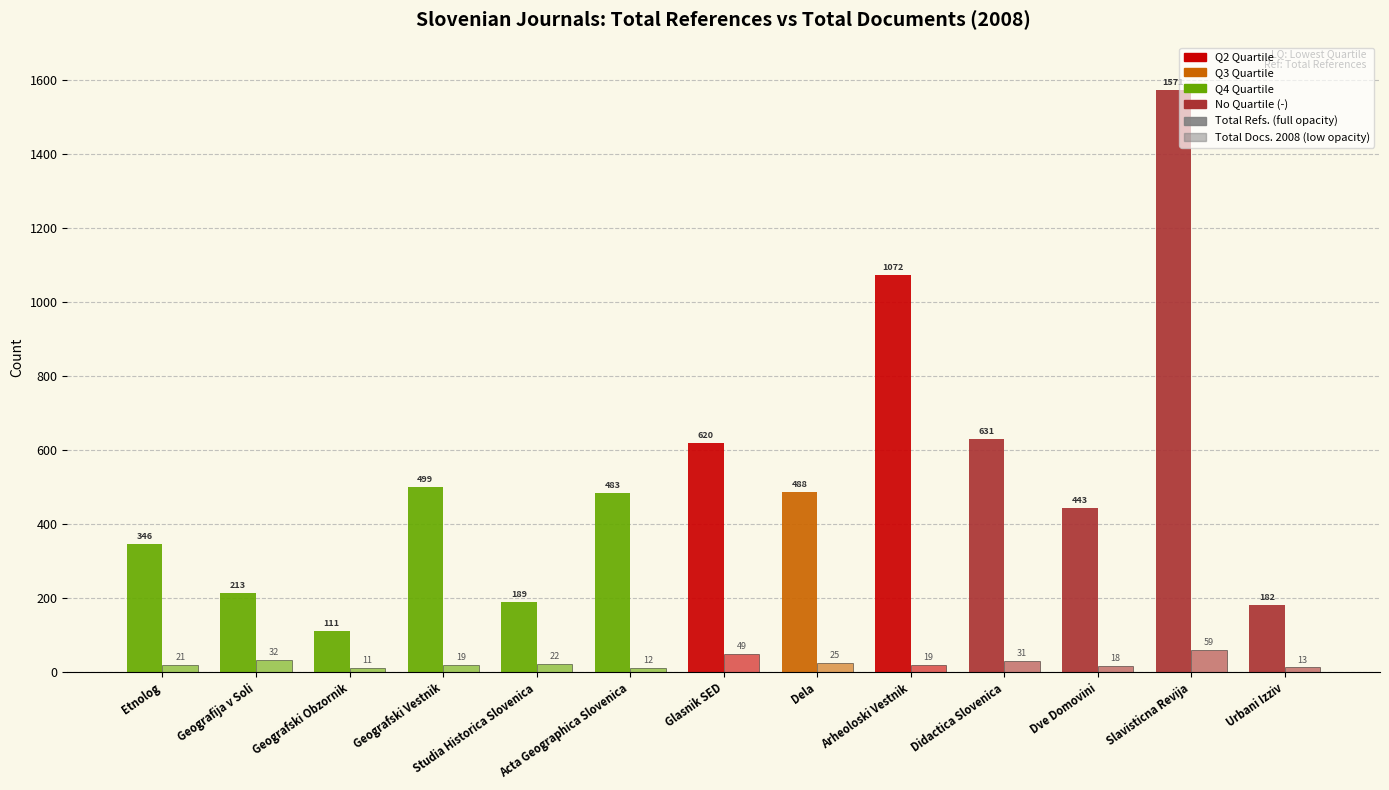

Count the number of categories in the chart.

13